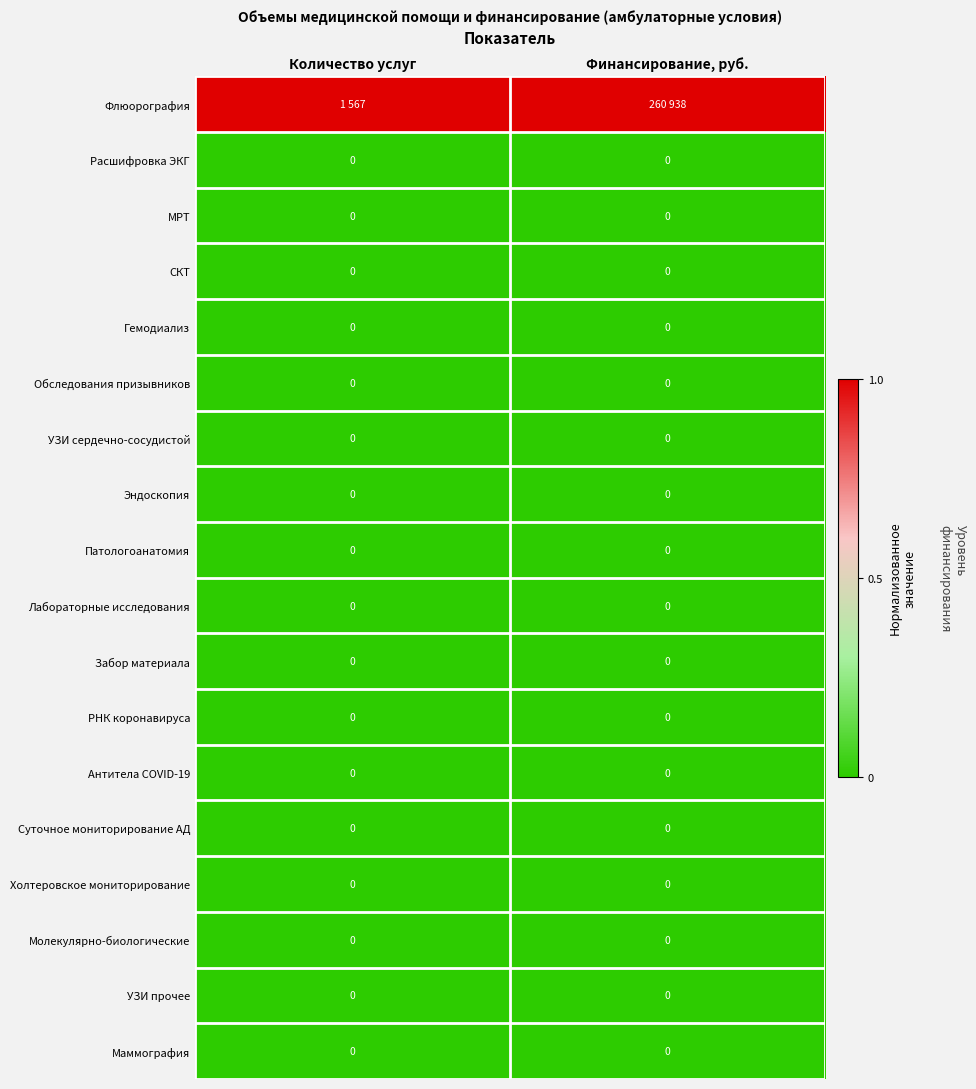

At how many categories does at least one series exceed 0?

2